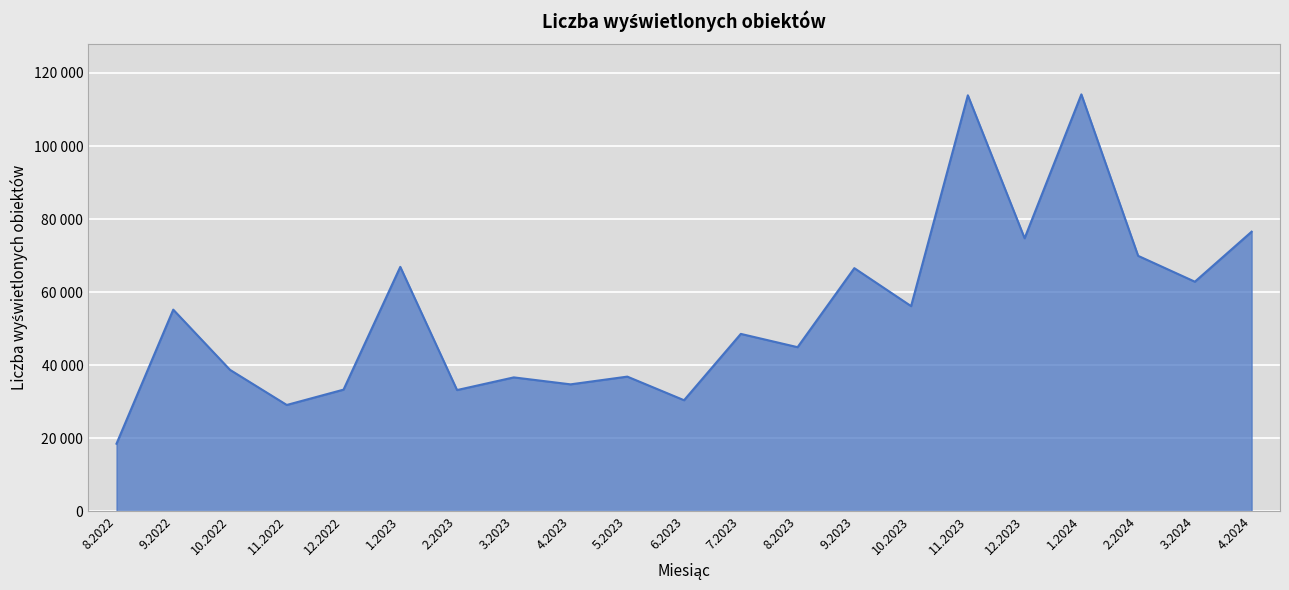

Is this an area chart (filled region under the line)?

Yes